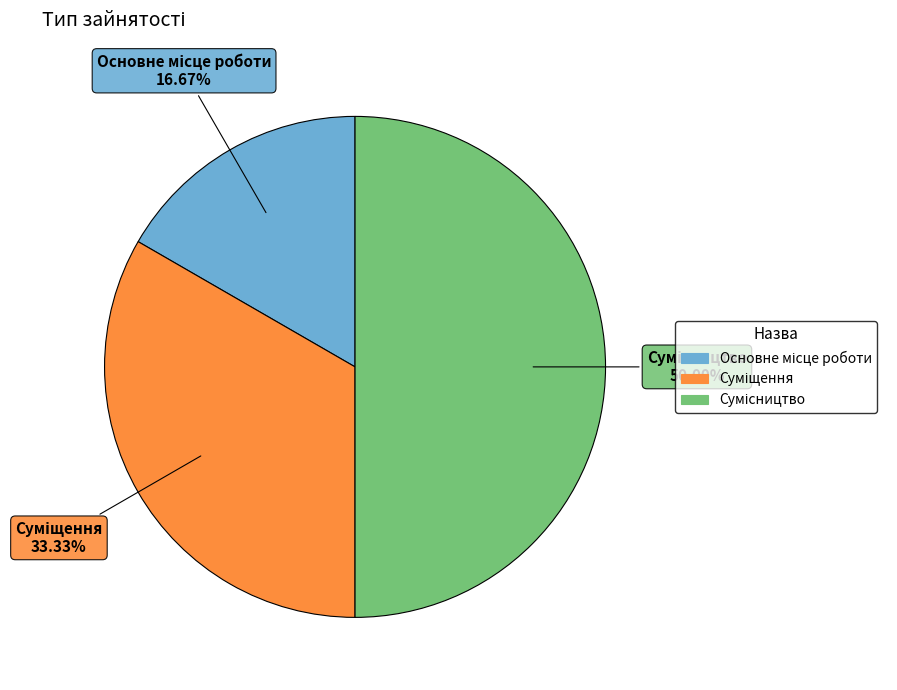

Which has a higher value, Суміщення or Сумісництво?

Сумісництво